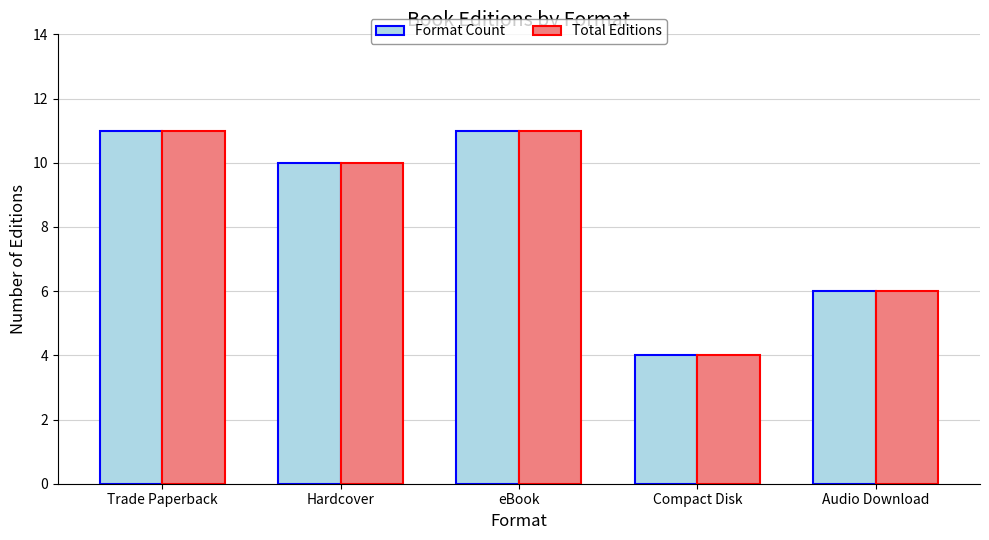

How many Total Editions values are between 6 and 11?

4